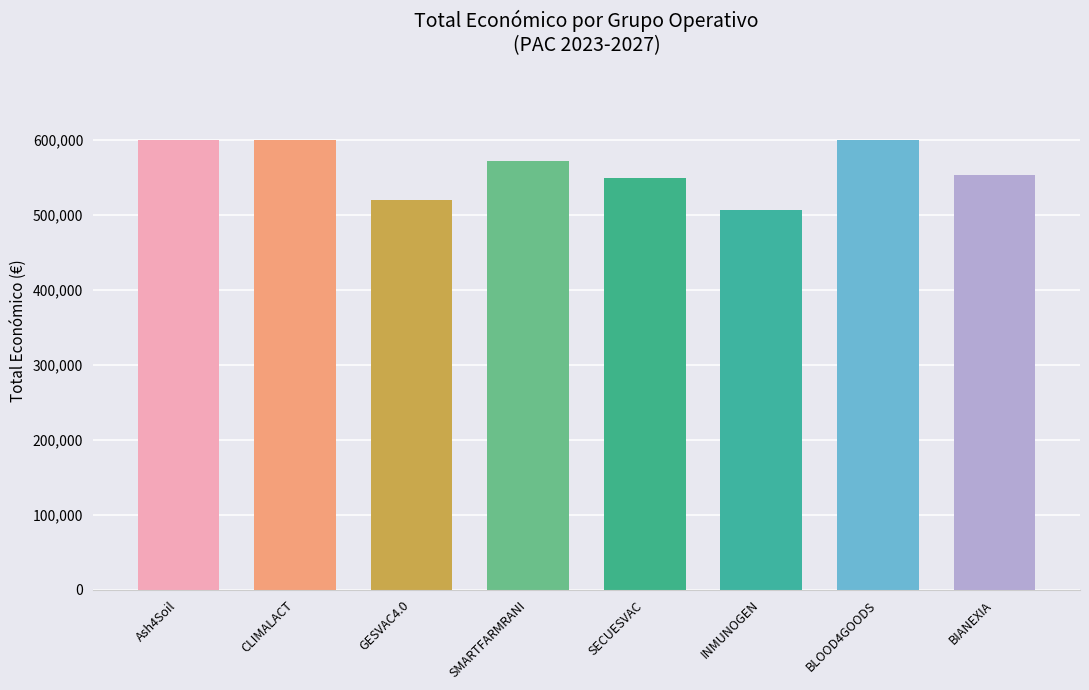

What is the smallest value displayed?

506703